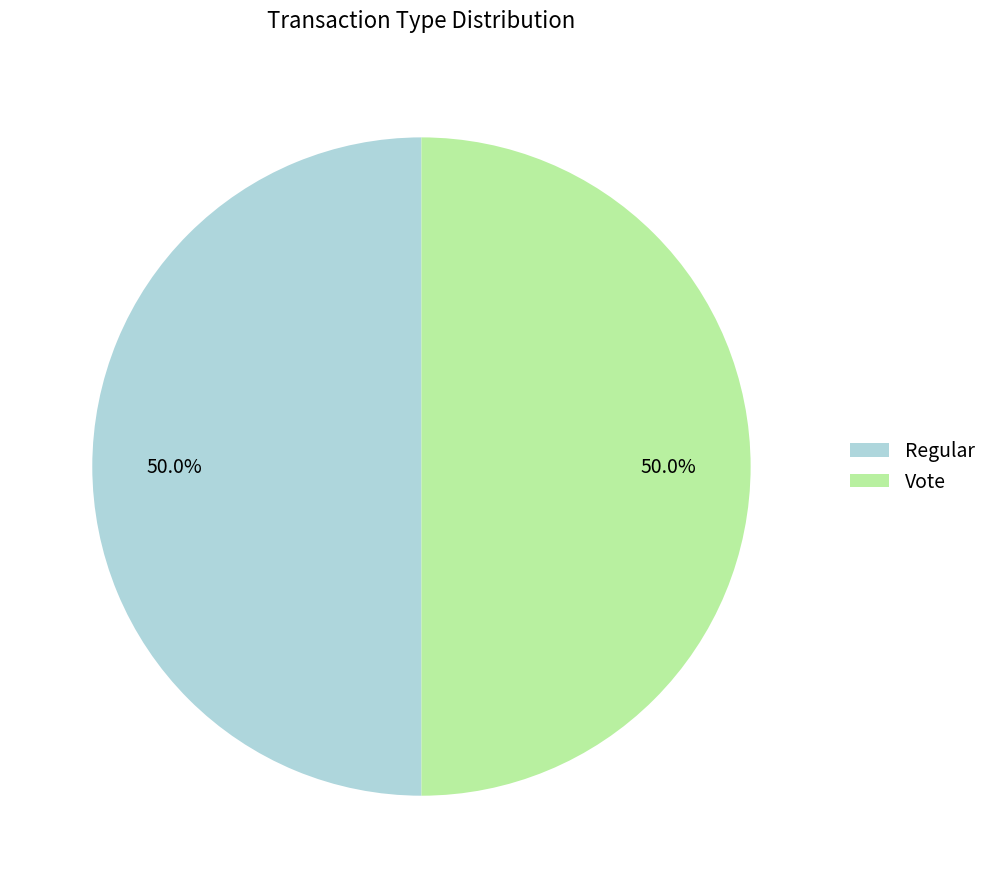

To the nearest percent, what portion does Regular represent?

50%